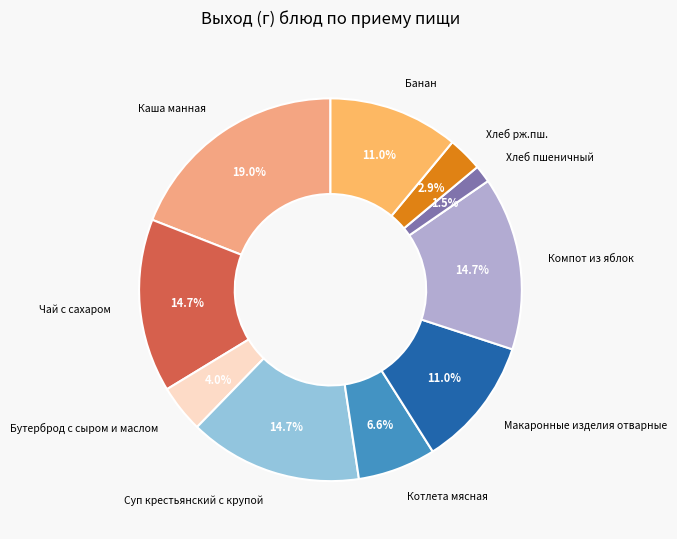

Combined, what portion of the pie is Банан and Макаронные изделия отварные?

22.0%